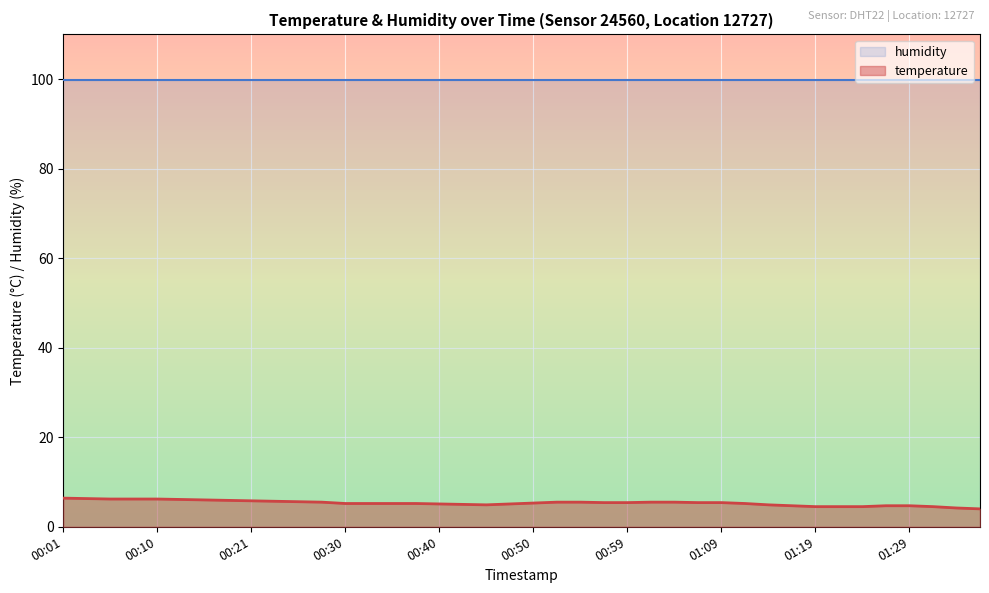

True or false: the data shows 9.9 at 00:55.

False